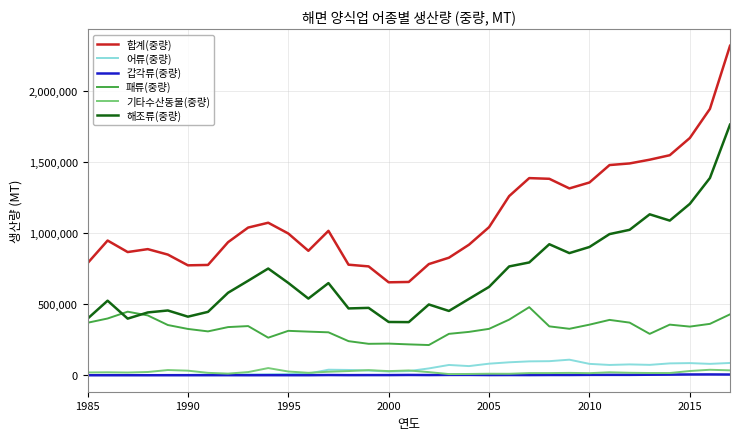

True or false: 패류(중량) and 기타수산동물(중량) intersect in this chart.

False